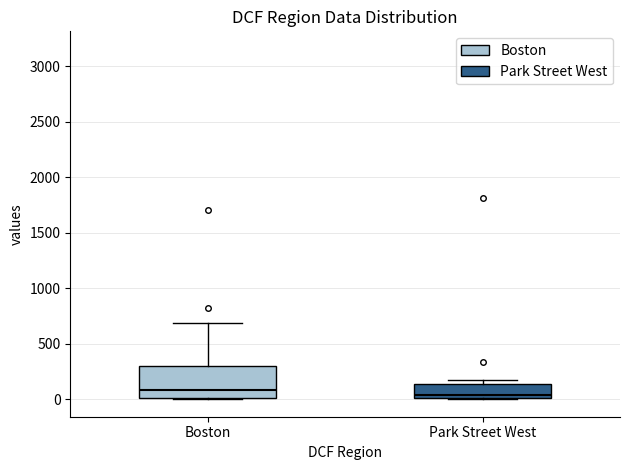

Which box is the tallest, from its lower edge to its upper edge?

Boston